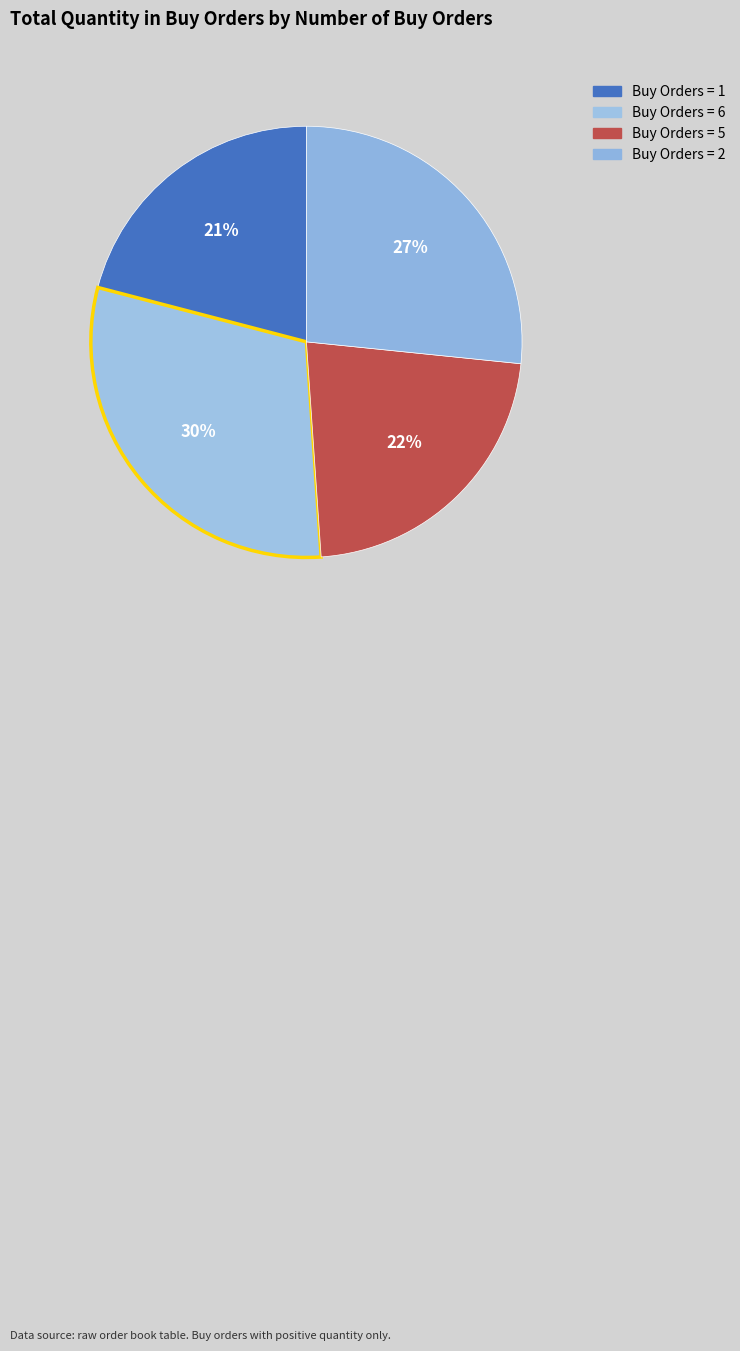

How many slices are in this pie chart?

4